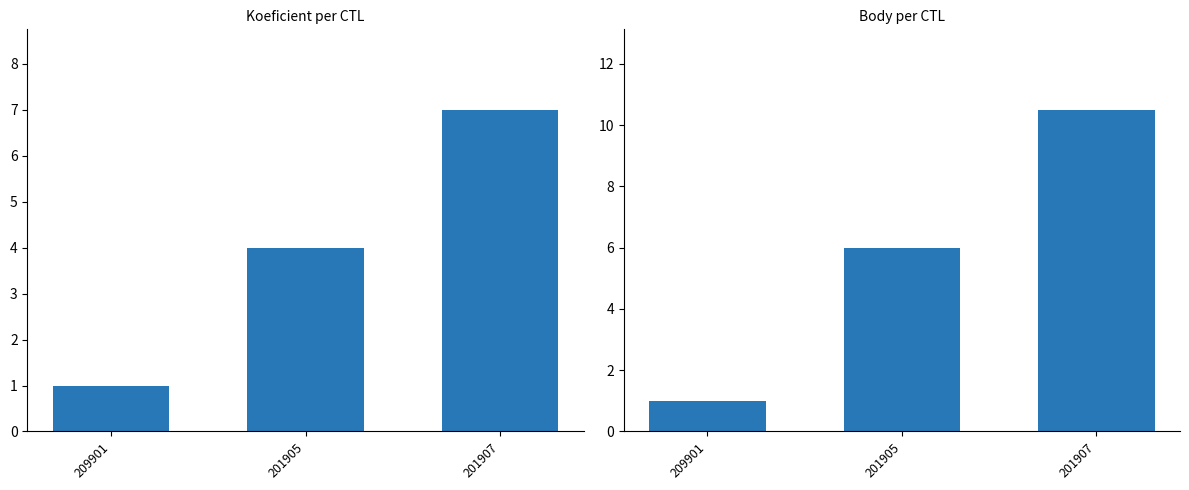

Which series changed the most between 209901 and 201907?

Body